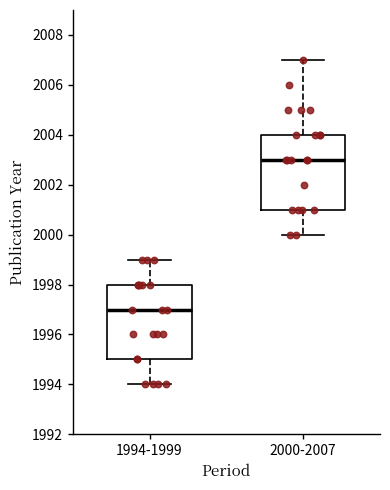

Reading left to right, read every box against the y-axis: the position of its median line, the range the box covers, and the ends of its whiskers. The values are not printed on the chart, so give them approximately, as read against the axis.

1994-1999: median 1997, box 1995 to 1998, whiskers 1994 to 1999
2000-2007: median 2003, box 2001 to 2004, whiskers 2000 to 2007